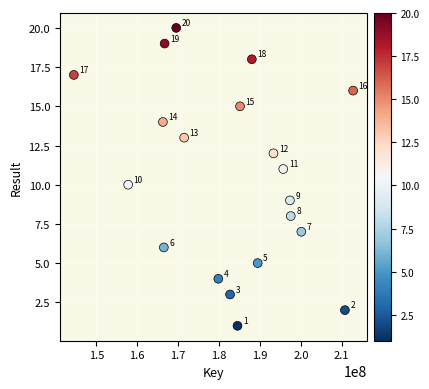

What Y value in the scatter plot is closest to 10?

10